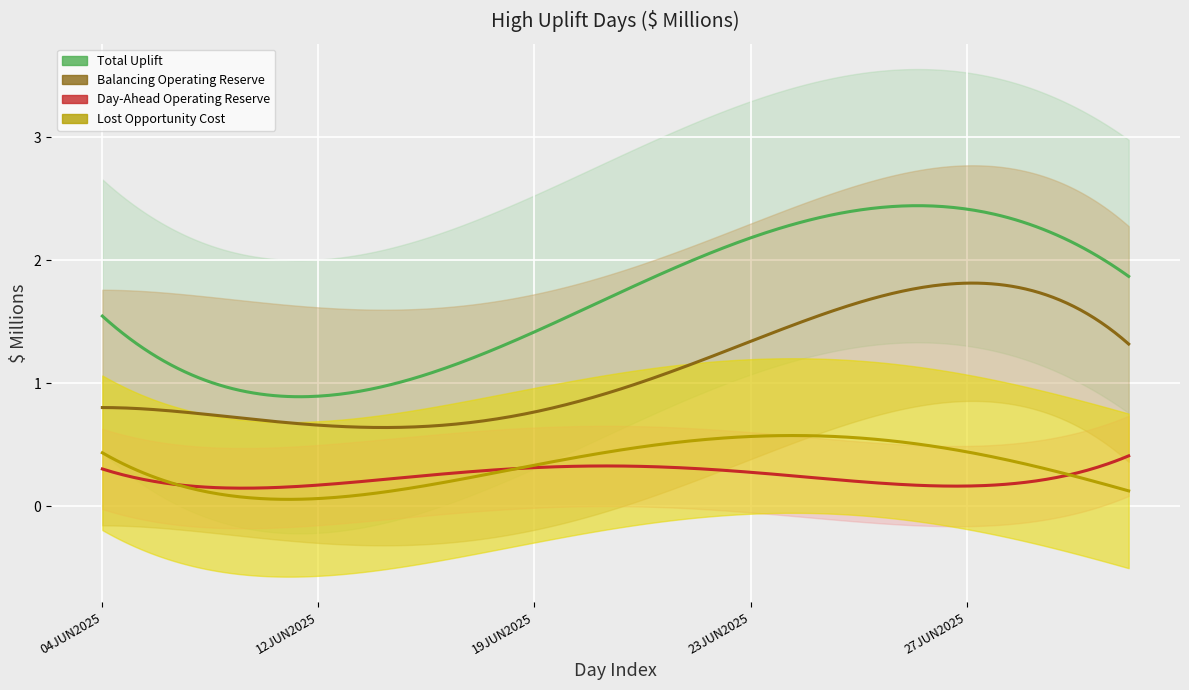

What is the total value across all series at 28JUN2025?

4.1